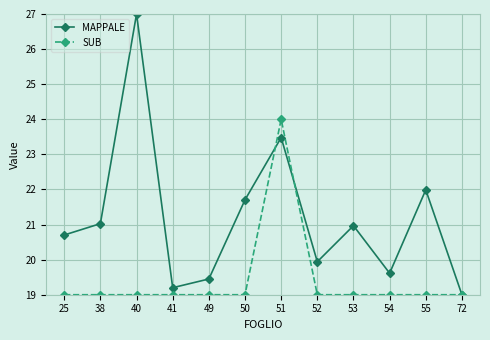

Rank the series by their maximum value, from lowest to highest.

SUB, MAPPALE